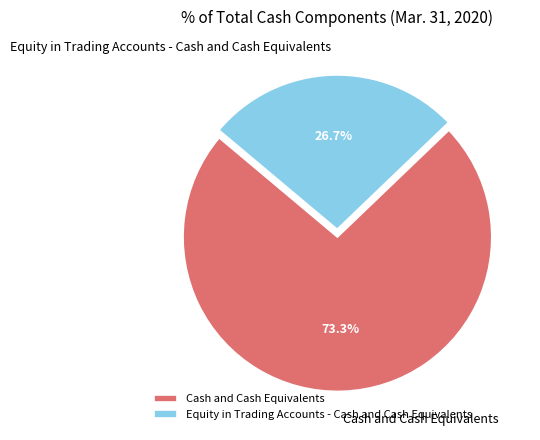

How many segments does this pie chart have?

2